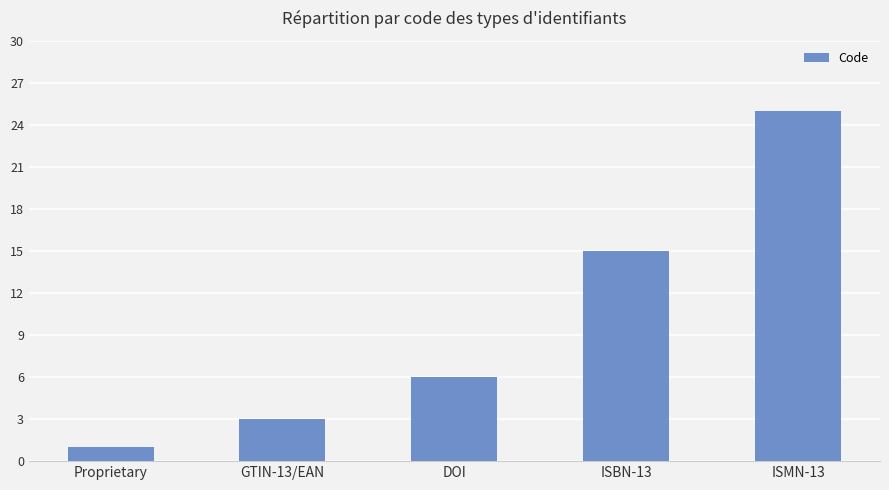

What value does the data have at GTIN-13/EAN, to the nearest 5?

5